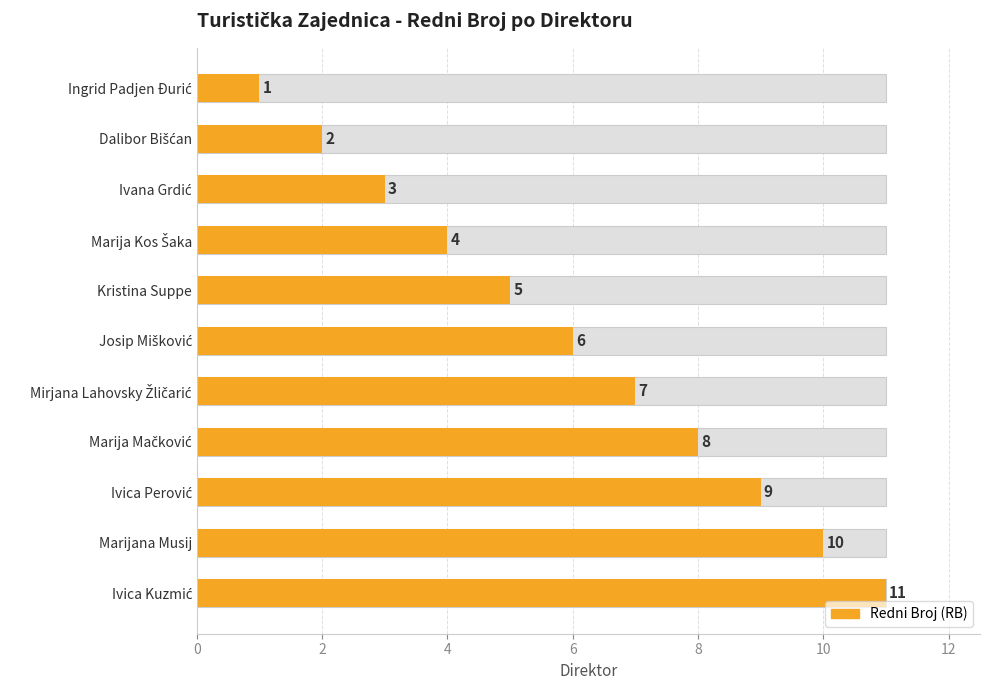

True or false: the data shows 1 at Ingrid Padjen Đurić.

True